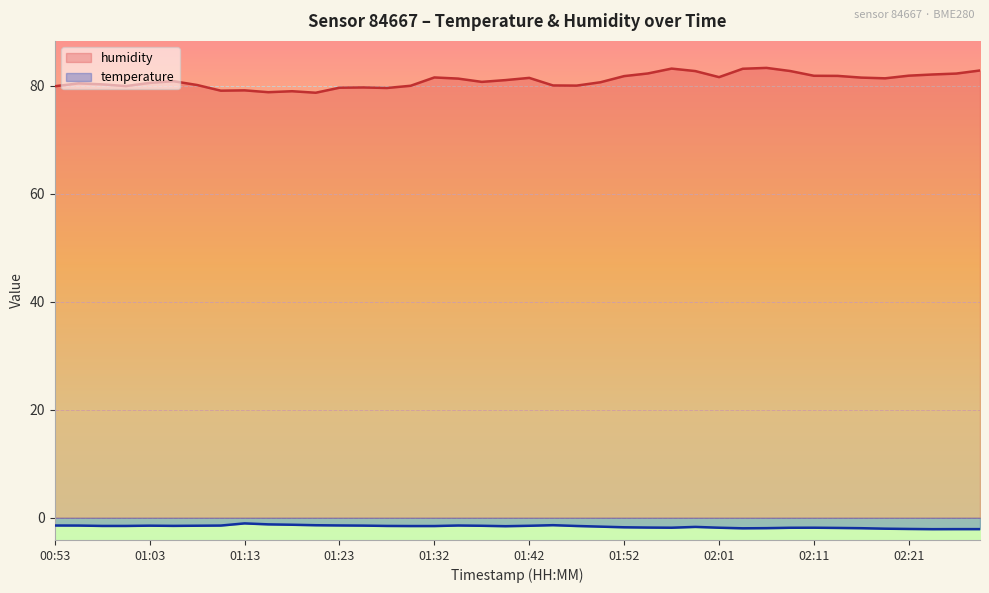

What is the highest value of the temperature series?

-1.0